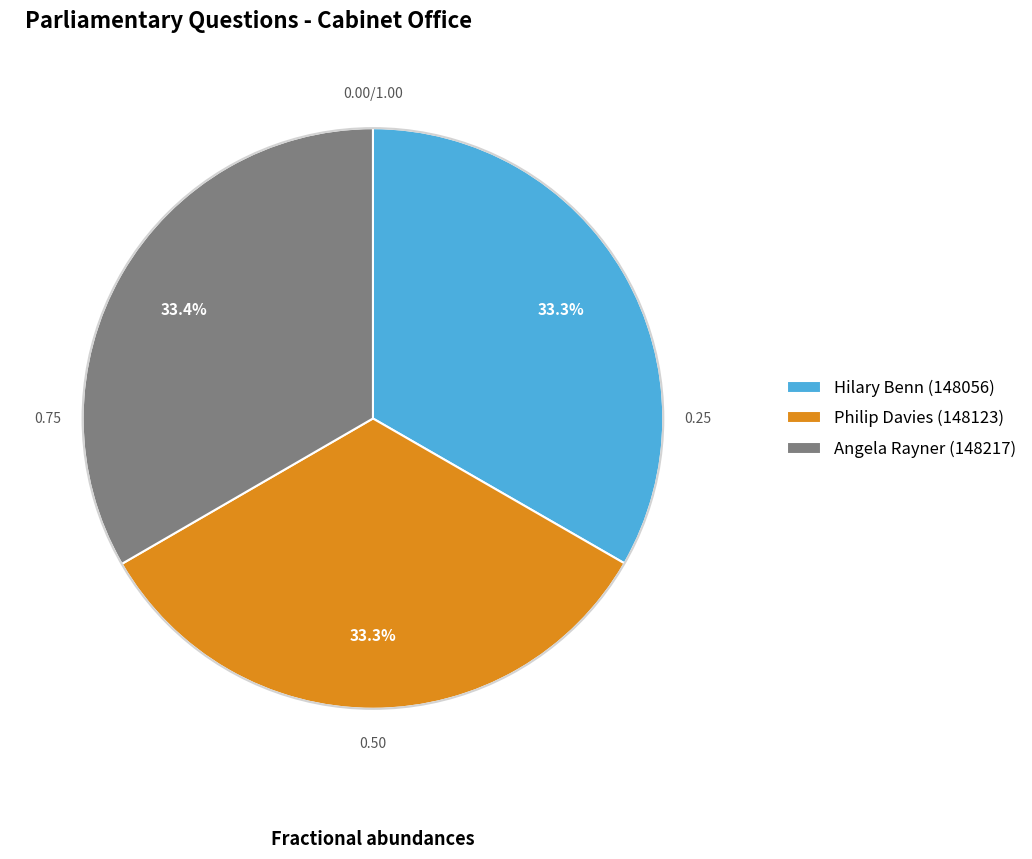

To the nearest percent, what portion does Philip Davies (148123) represent?

33%